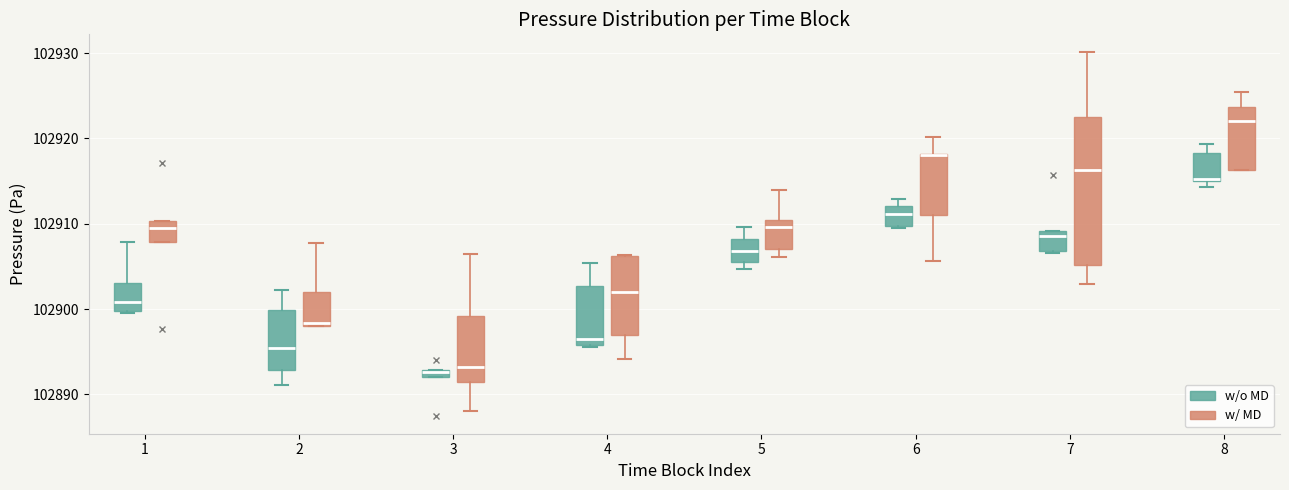

Which box is the tallest, from its lower edge to its upper edge?

7 (w/ MD)